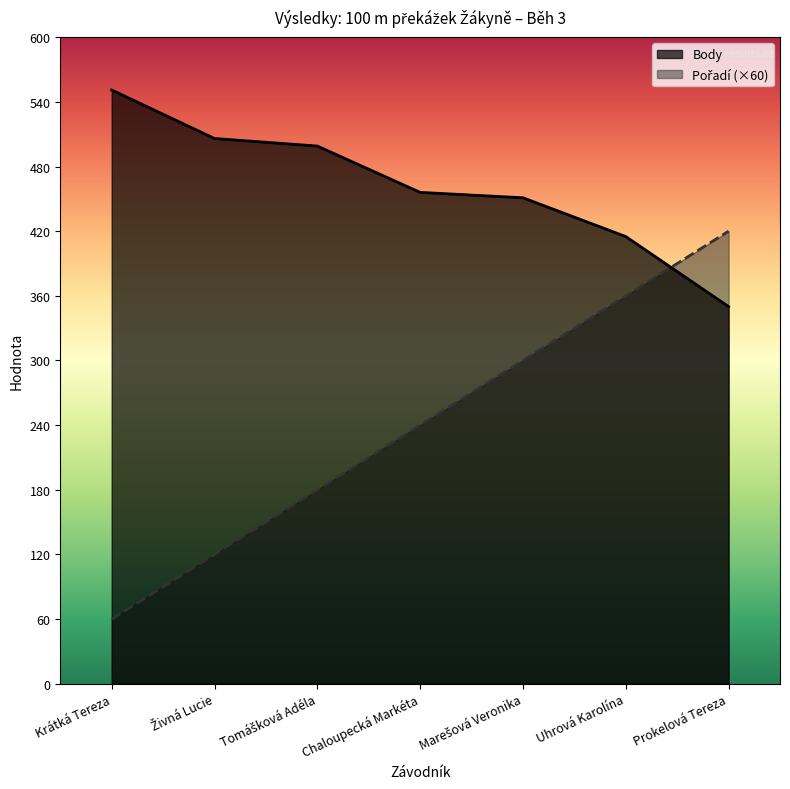

How many intersections are there between Pořadí and Body?

1